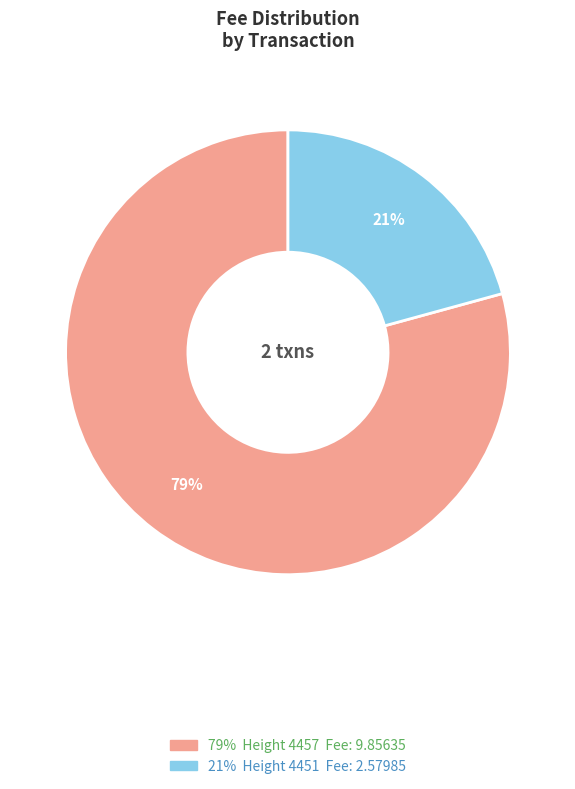

To the nearest percent, what is the average slice percentage?

50%